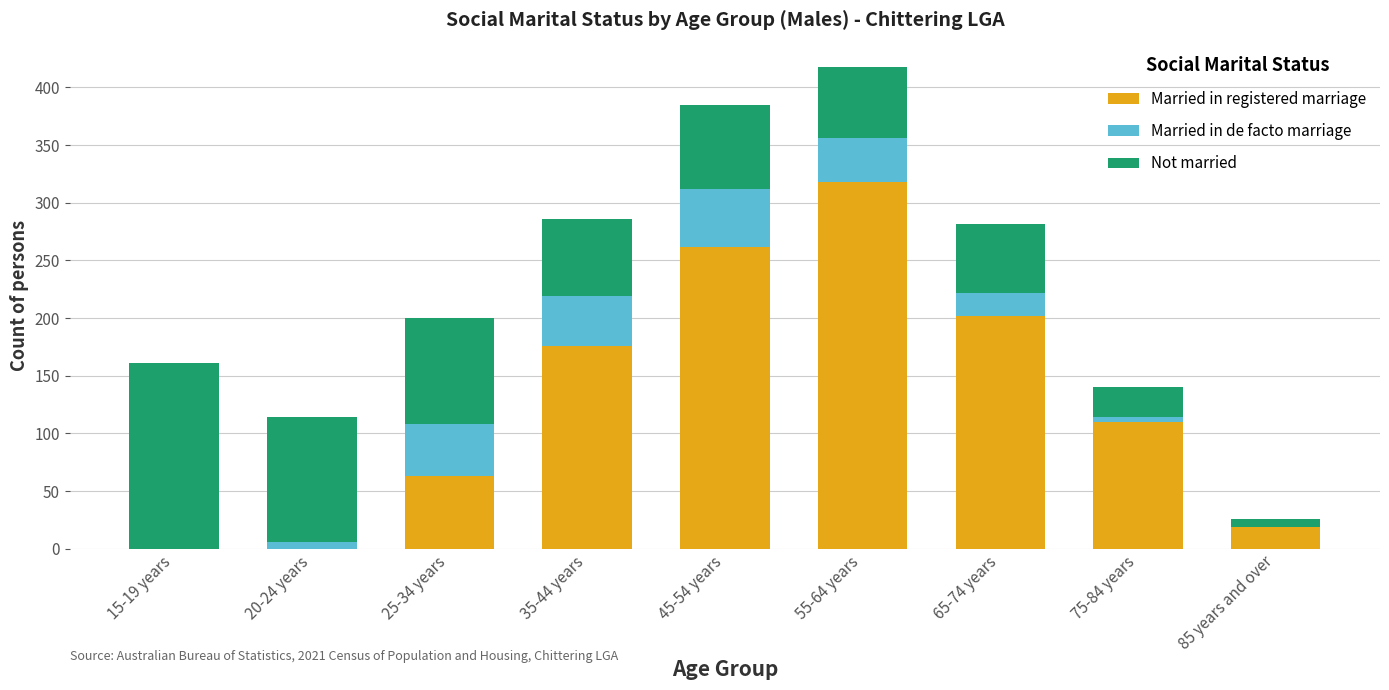

Reading right to left, list the values for the Married in registered marriage series.

85 years and over=19	75-84 years=110	65-74 years=202	55-64 years=318	45-54 years=262	35-44 years=176	25-34 years=63	20-24 years=0	15-19 years=0